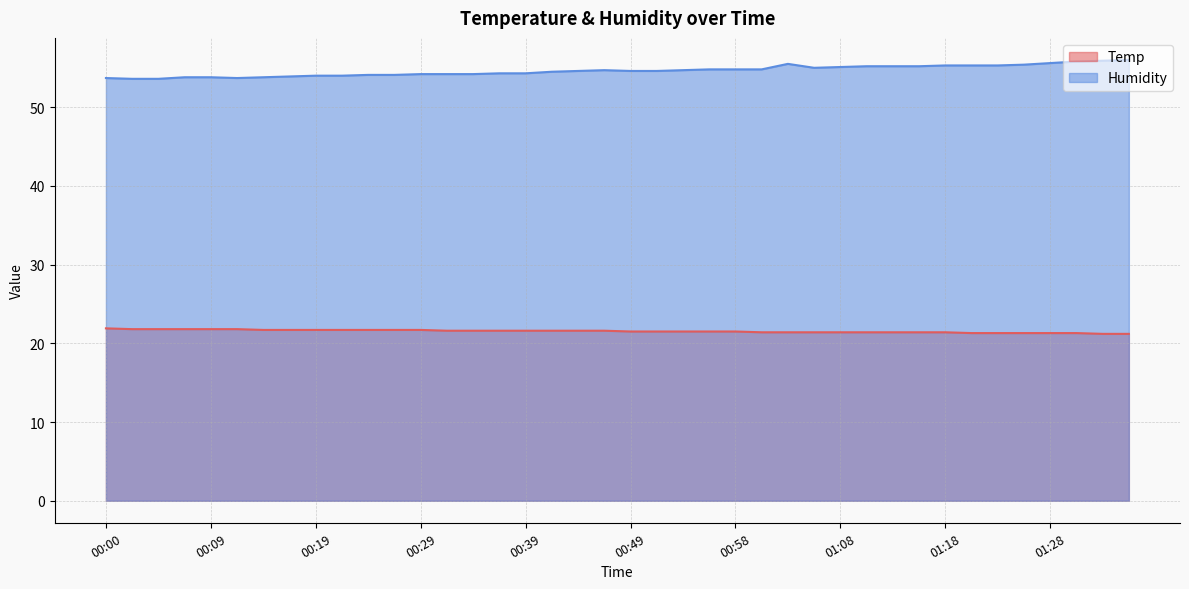

Count the number of data series in this chart.

2